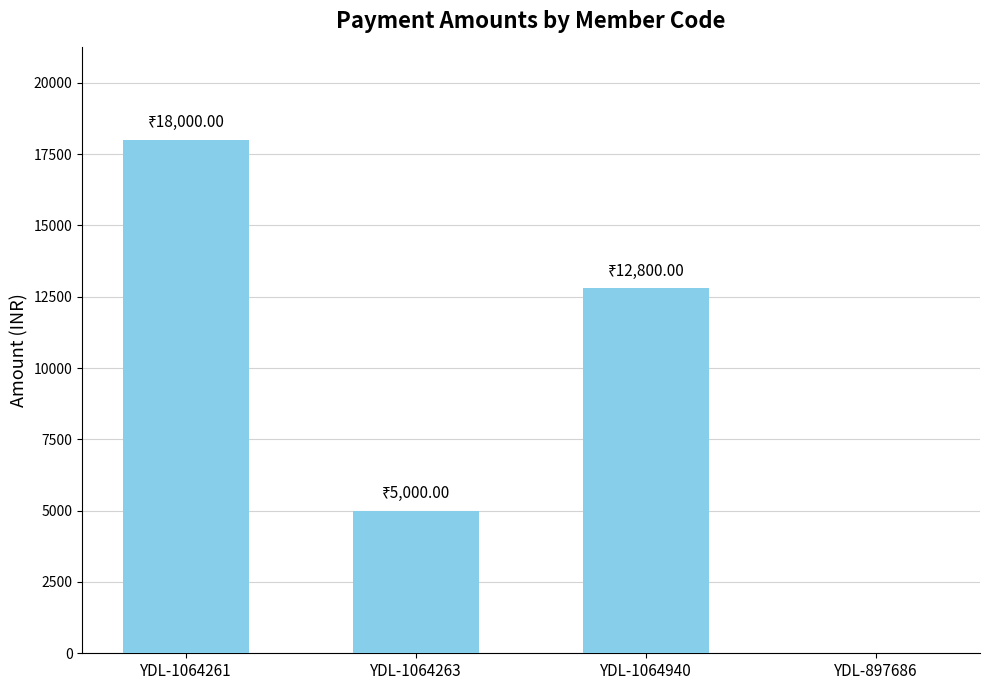

What is the sum of all values?

35800